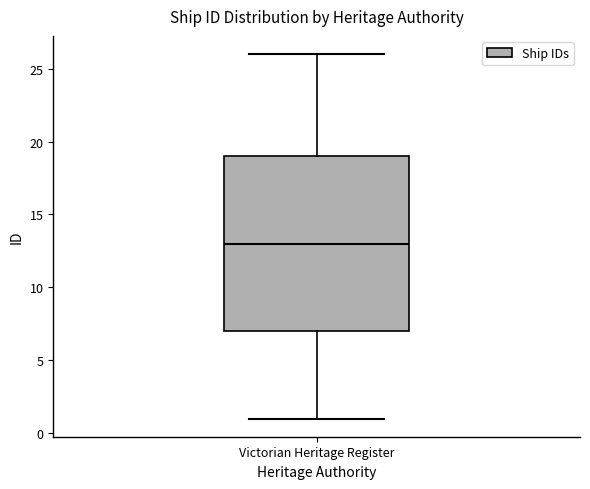

Transcribe this box plot: give where the median line is, the range the box spans, and where the two whiskers end, as read against the y-axis. The values are not printed on the chart, so give them approximately, as read against the axis.

median 13, box 7 to 19, whiskers 1 to 26